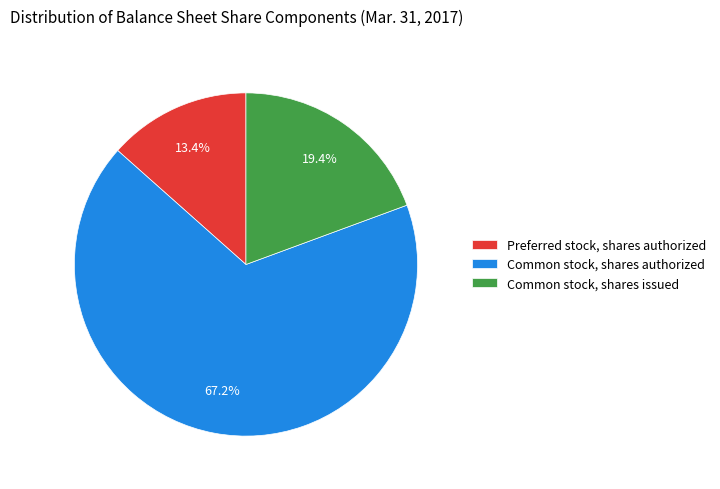

Between Common stock, shares issued and Preferred stock, shares authorized, which is larger?

Common stock, shares issued